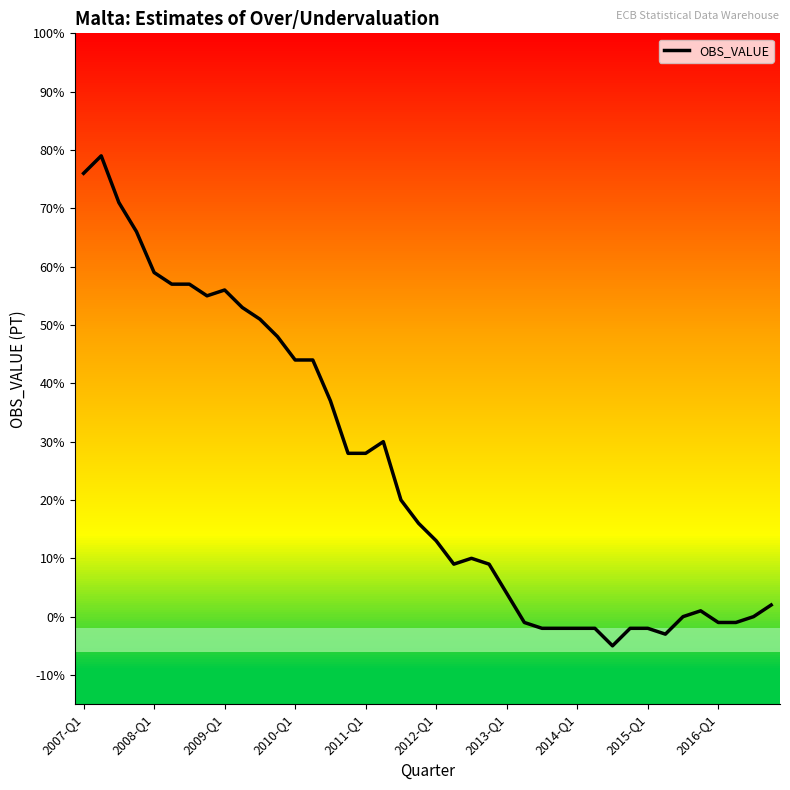

How many lines are shown in the chart?

1